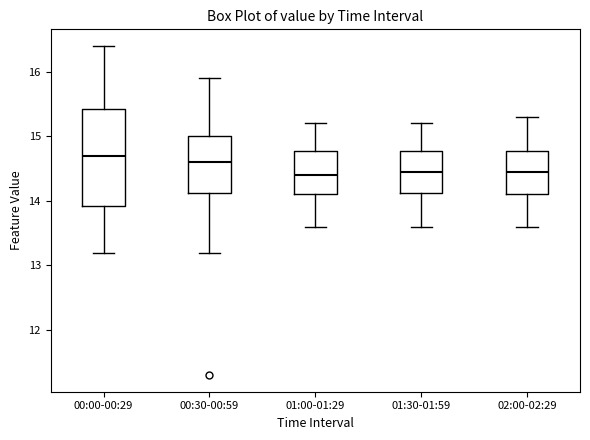

Reading left to right, transcribe this box plot: for each box, give where its median line is, the range the box spans, and where its two whiskers end, as read against the y-axis. The values are not printed on the chart, so give them approximately, as read against the axis.

00:00-00:29: median 14.7, box 13.9 to 15.4, whiskers 13.2 to 16.4
00:30-00:59: median 14.6, box 14.1 to 15.0, whiskers 13.2 to 15.9
01:00-01:29: median 14.4, box 14.1 to 14.8, whiskers 13.6 to 15.2
01:30-01:59: median 14.5, box 14.1 to 14.8, whiskers 13.6 to 15.2
02:00-02:29: median 14.5, box 14.1 to 14.8, whiskers 13.6 to 15.3